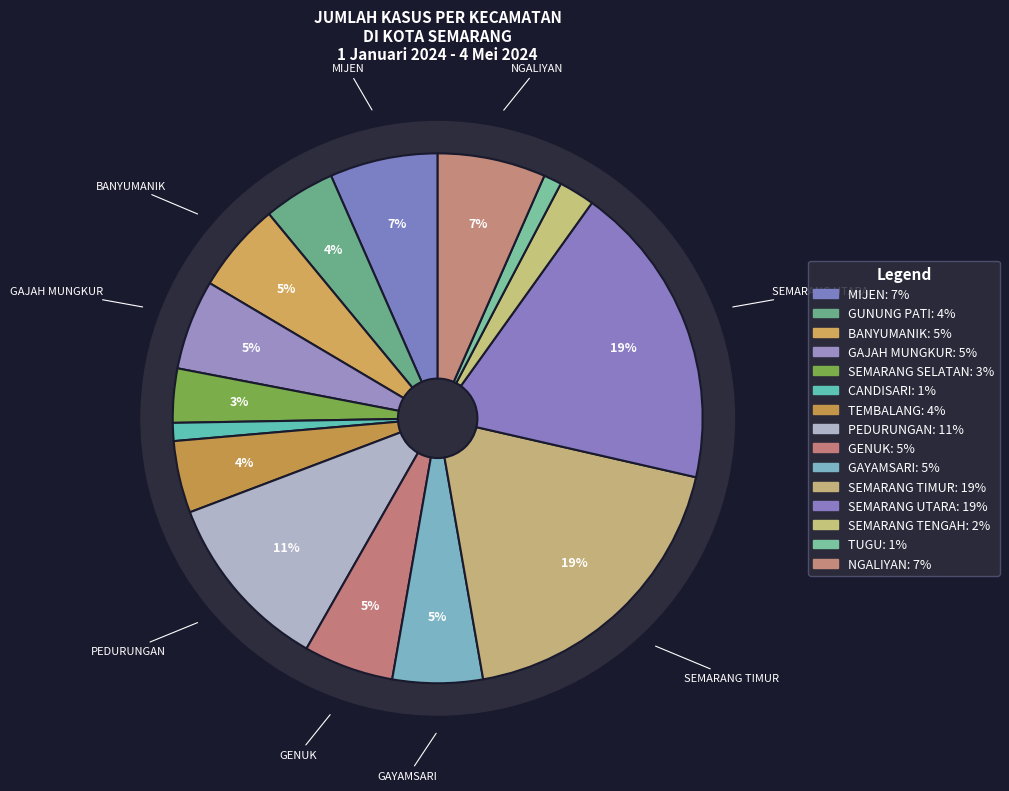

To the nearest percent, what percentage of the pie is GENUK?

5%